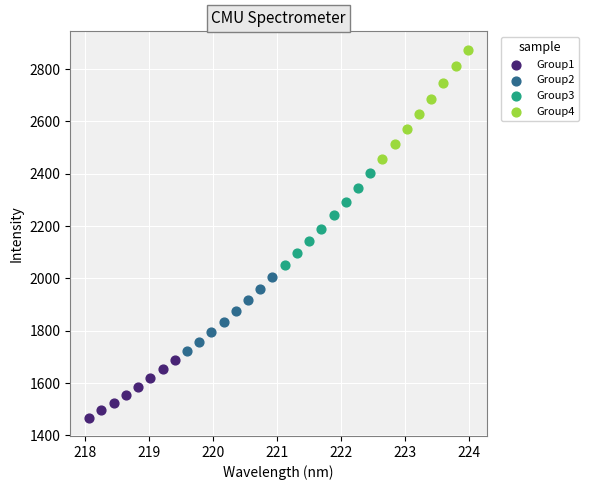

Which series has the widest spread of Y values?

Group4